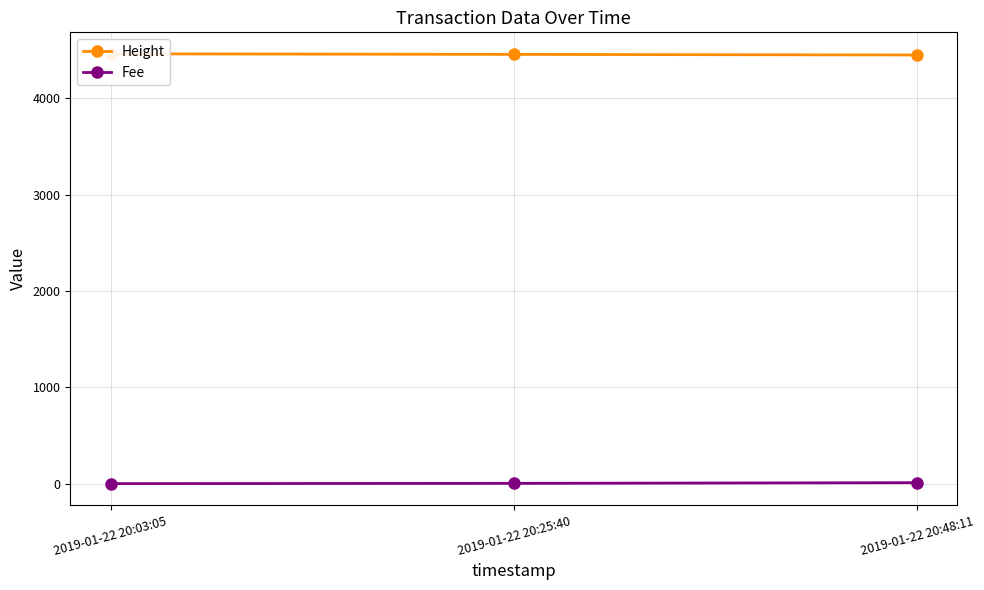

What is the spread (max minus min) of values at 2019-01-22 20:03:05?

4462.9